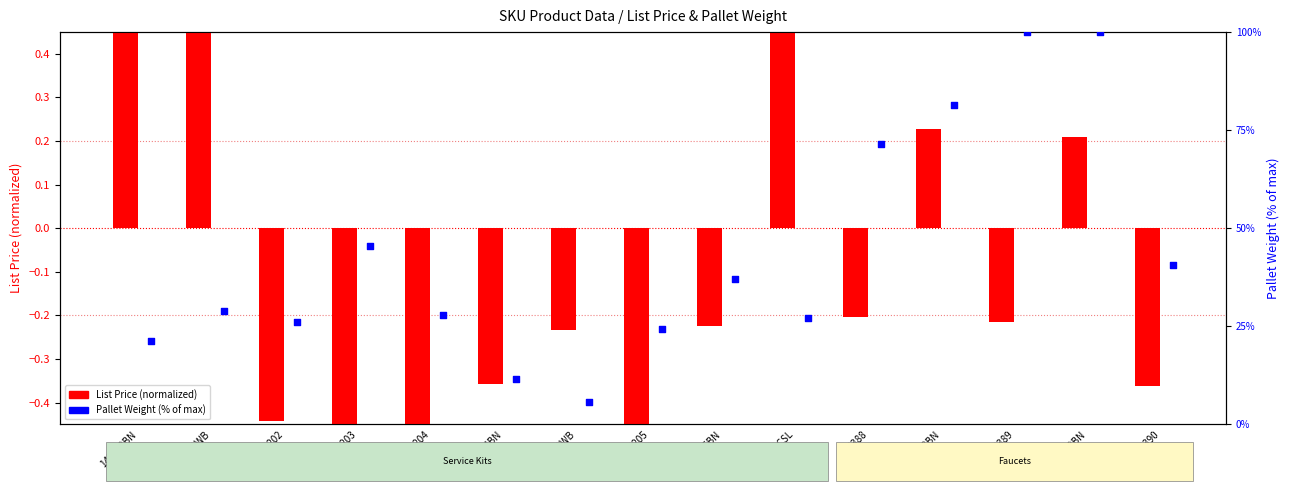

What are all the series names shown in the legend?

List Price (normalized), Pallet Weight (% of max)